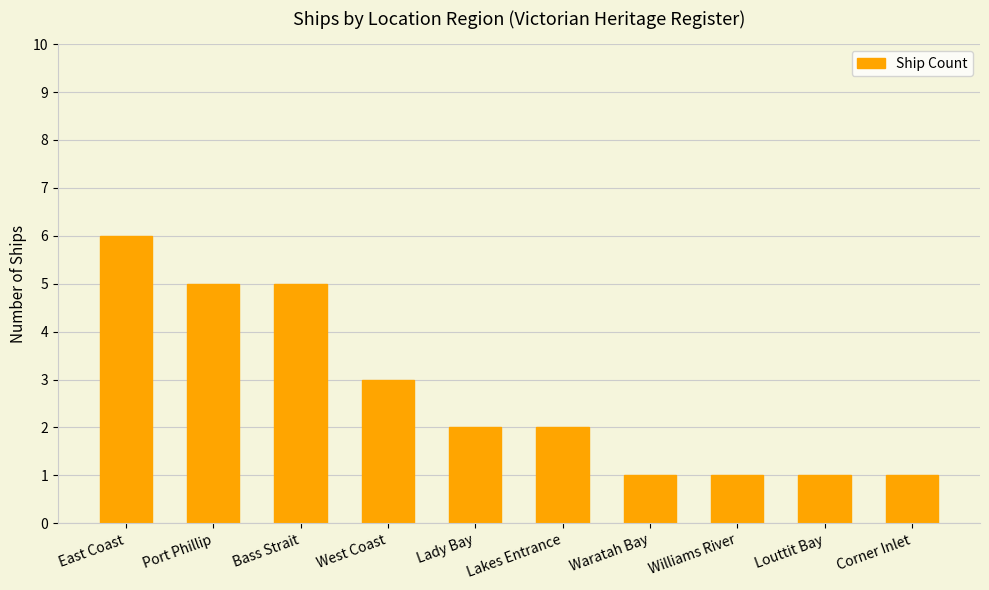

Is it true that the value at Louttit Bay is 1?

True